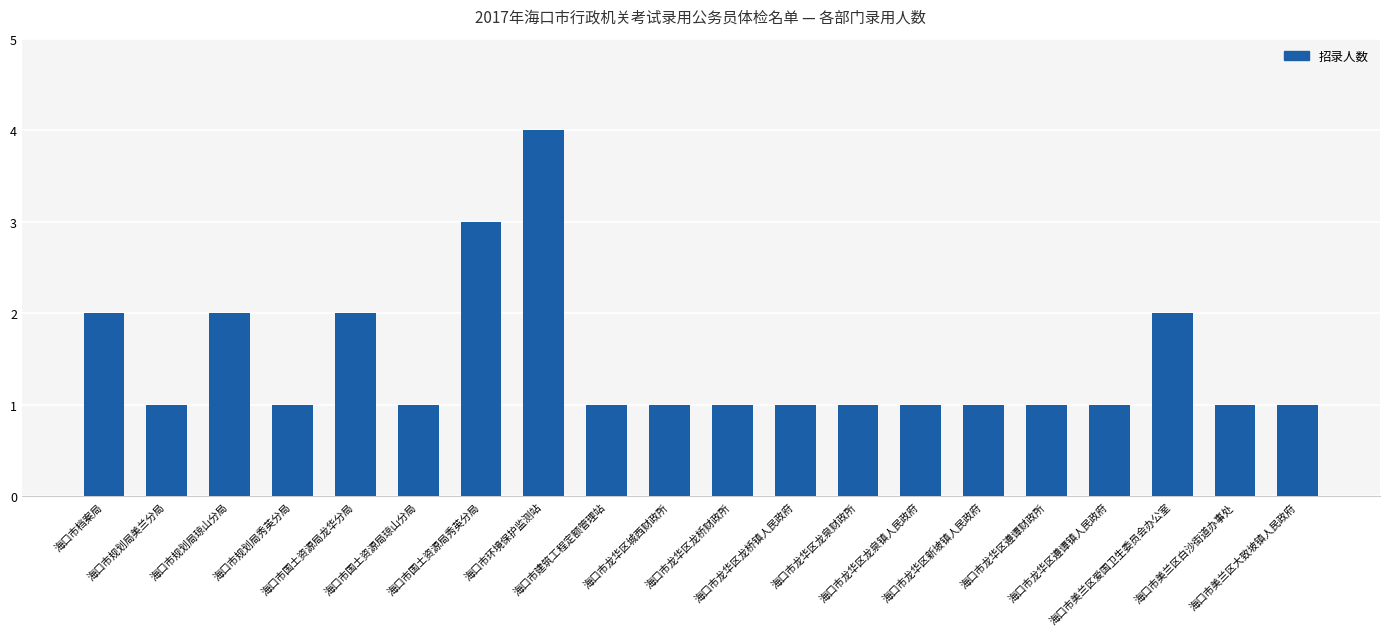

Reading left to right, what are all the values shown in this chart?

2	1	2	1	2	1	3	4	1	1	1	1	1	1	1	1	1	2	1	1